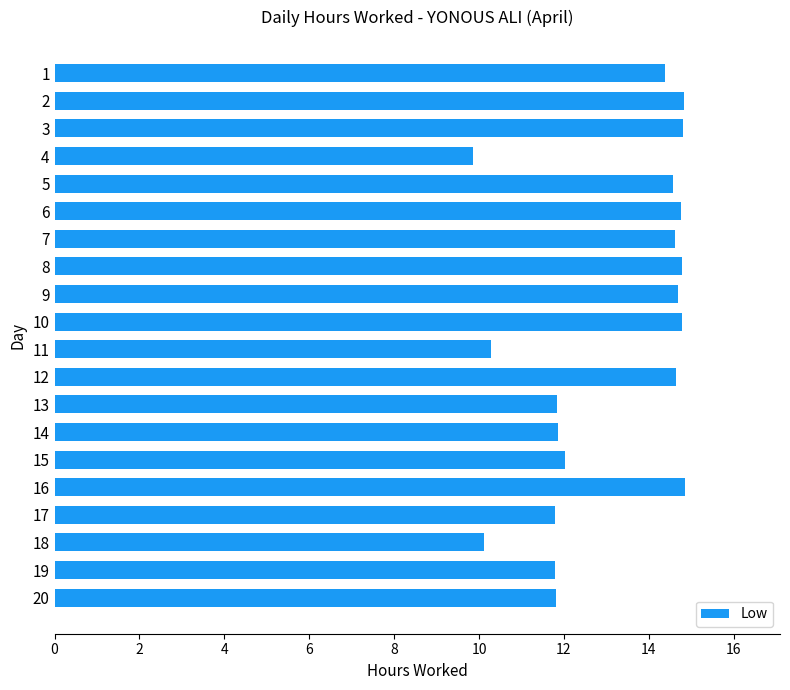

What is the difference between the values at 11 and 12?

4.4